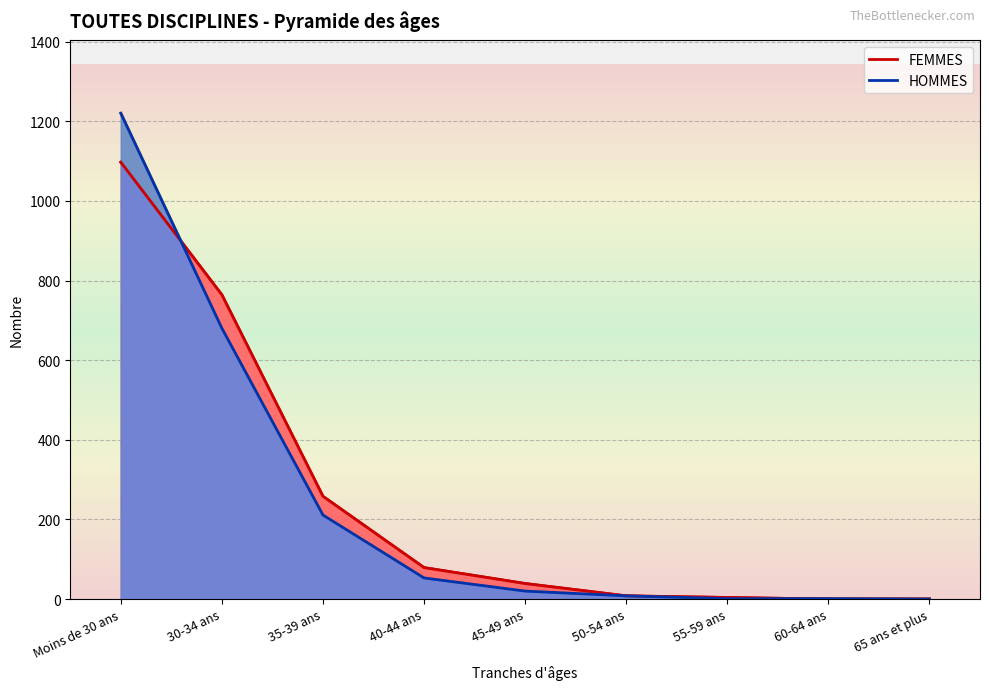

At which category is the sum across all series the highest?

Moins de 30 ans